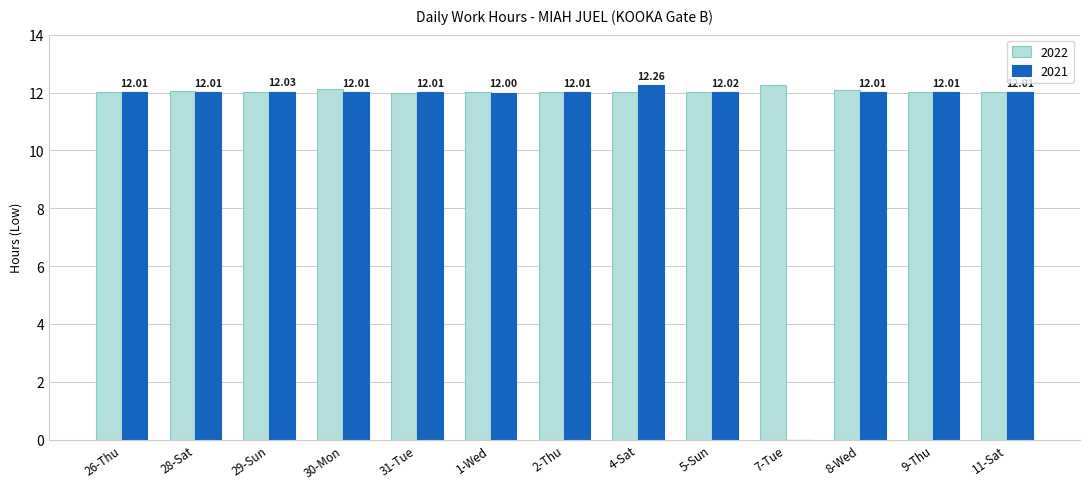

True or false: 2021 has a value of 20.4 at 31-Tue.

False